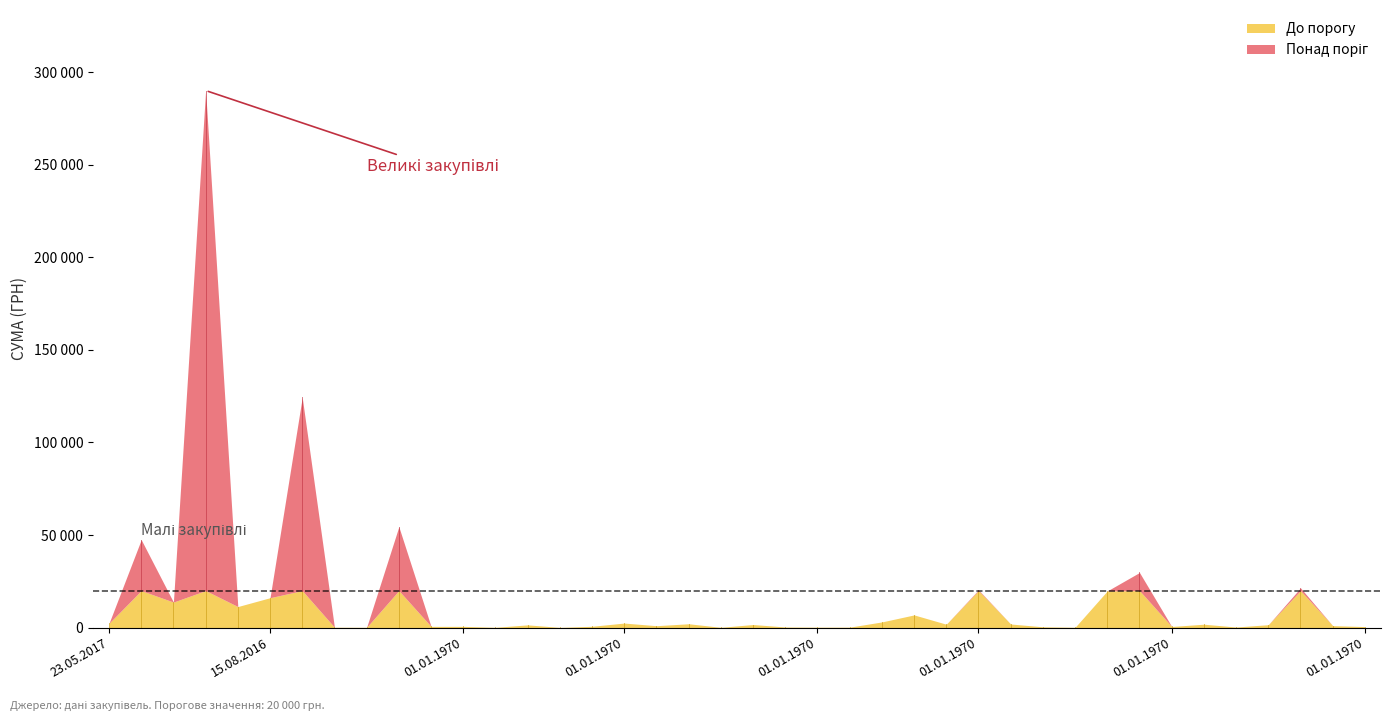

The value at 01.01.1970 is 226.0. True or false?

True